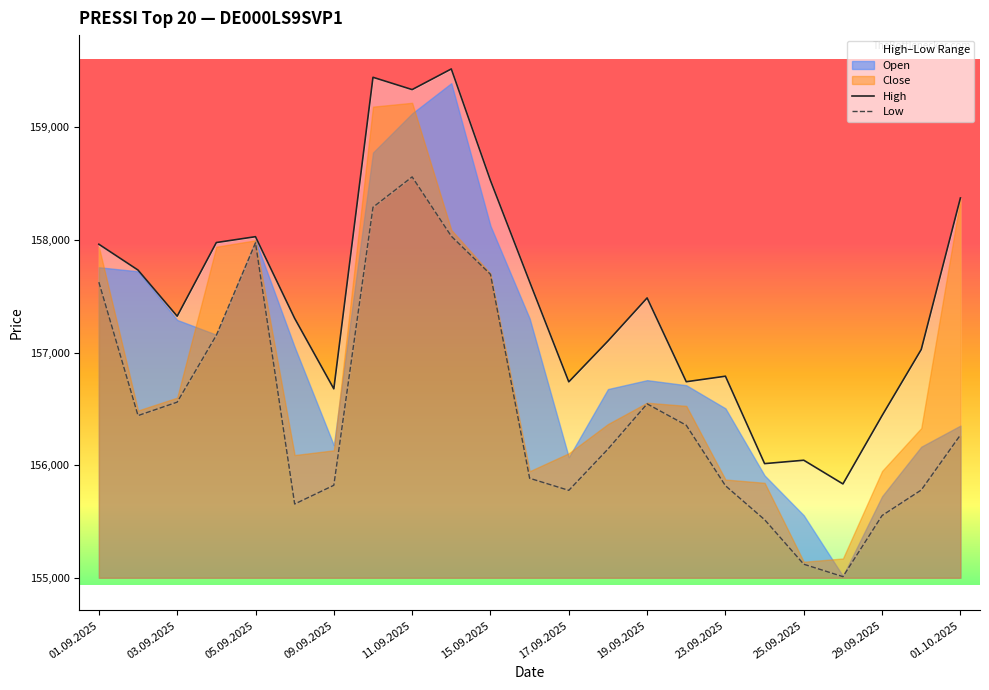

What is the difference between the High values at 21 and 15.09.2025?

276